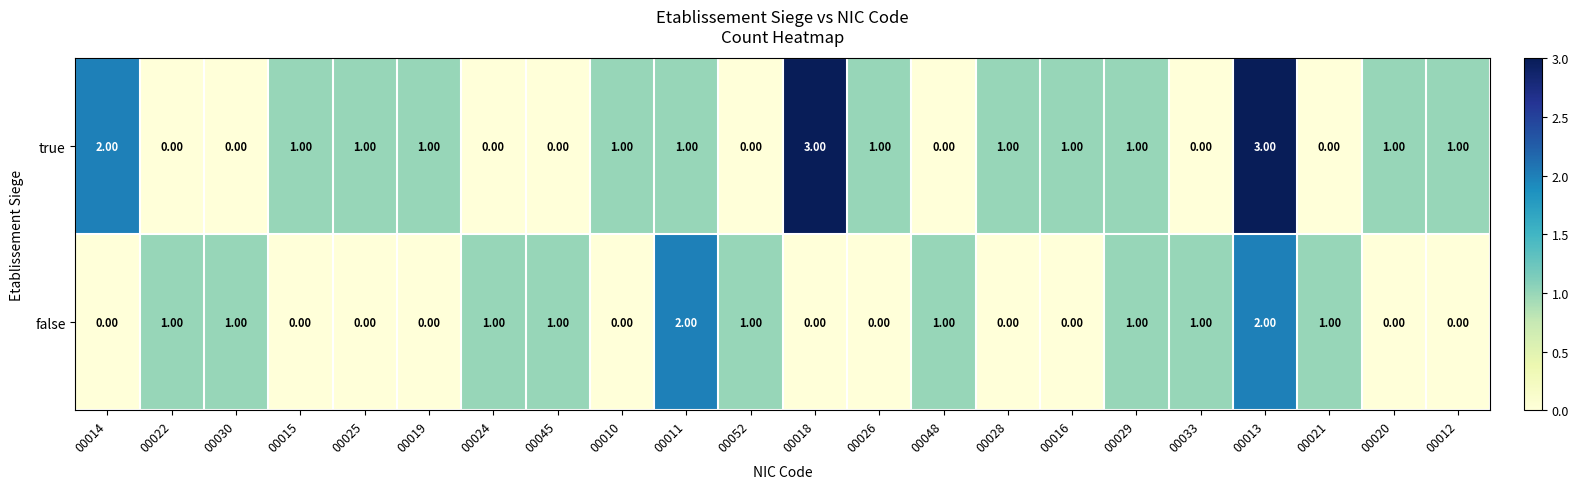

How many values in the true series are below 1?

8